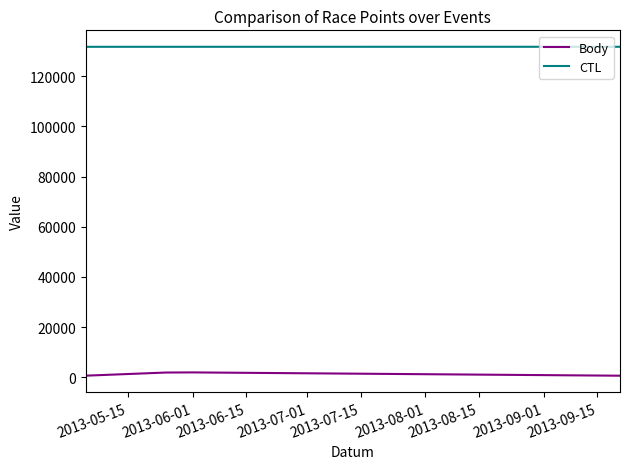

What is the maximum value for CTL?

131725